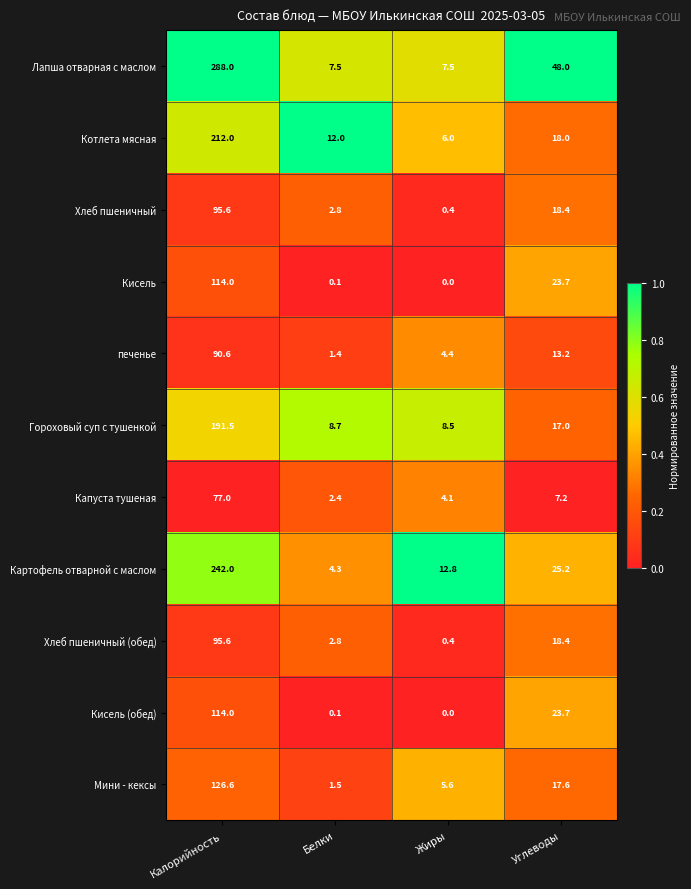

What is the sum of the печенье values at Калорийность and Жиры?

95.0